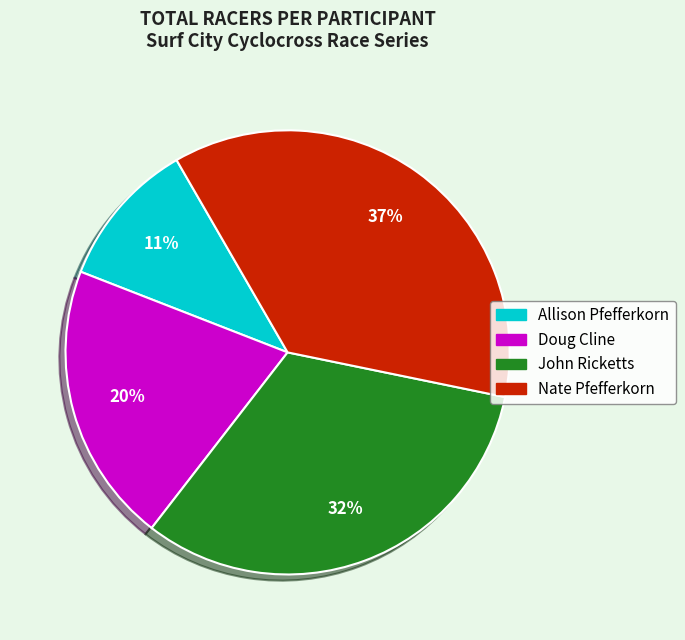

To the nearest percent, what portion does Allison Pfefferkorn represent?

11%